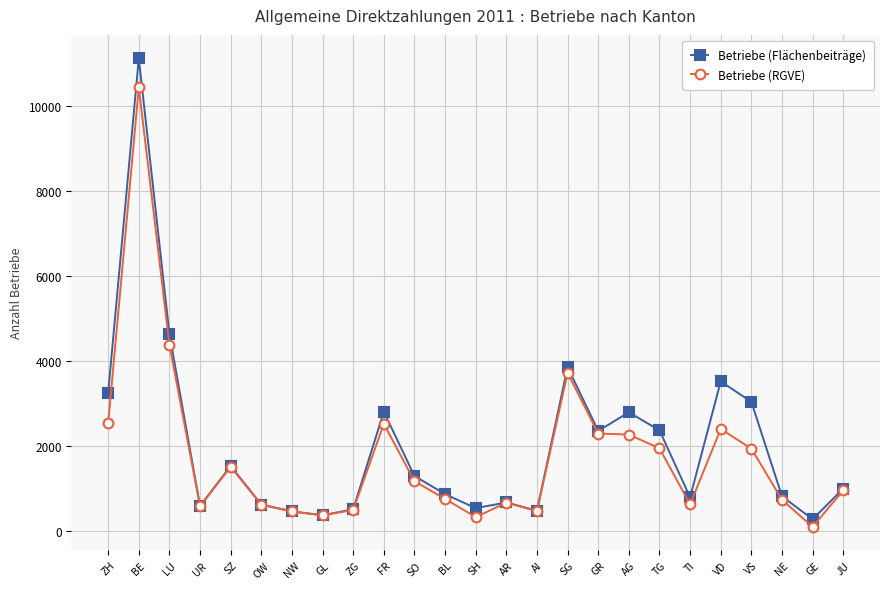

Where is the first local maximum for Betriebe (RGVE)?

BE